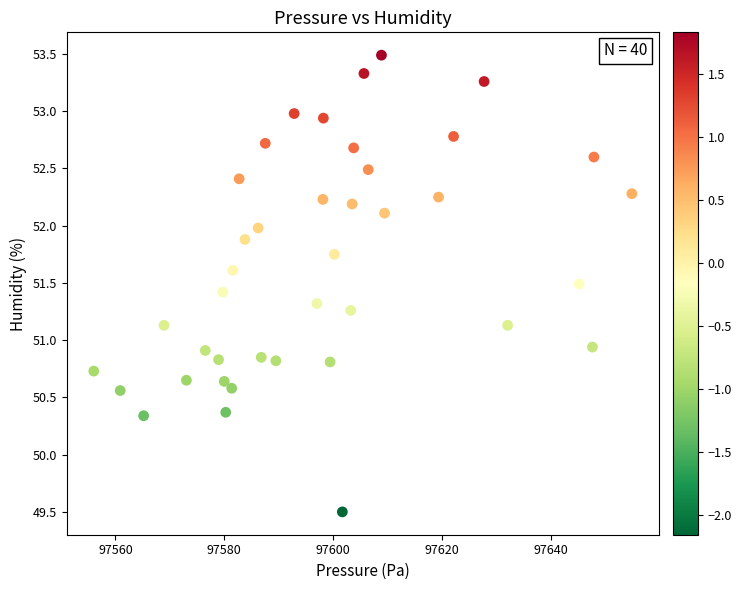

What is the range of Y values (max minus min)?

4.0